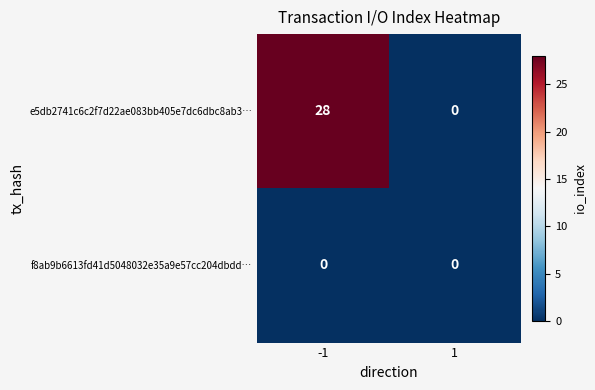

Reading right to left, list all the values displayed in this chart.

e5db2741c6c2f7d22ae083bb405e7dc6dbc8ab3…: 1=0	-1=28
f8ab9b6613fd41d5048032e35a9e57cc204dbdd…: 1=0	-1=0